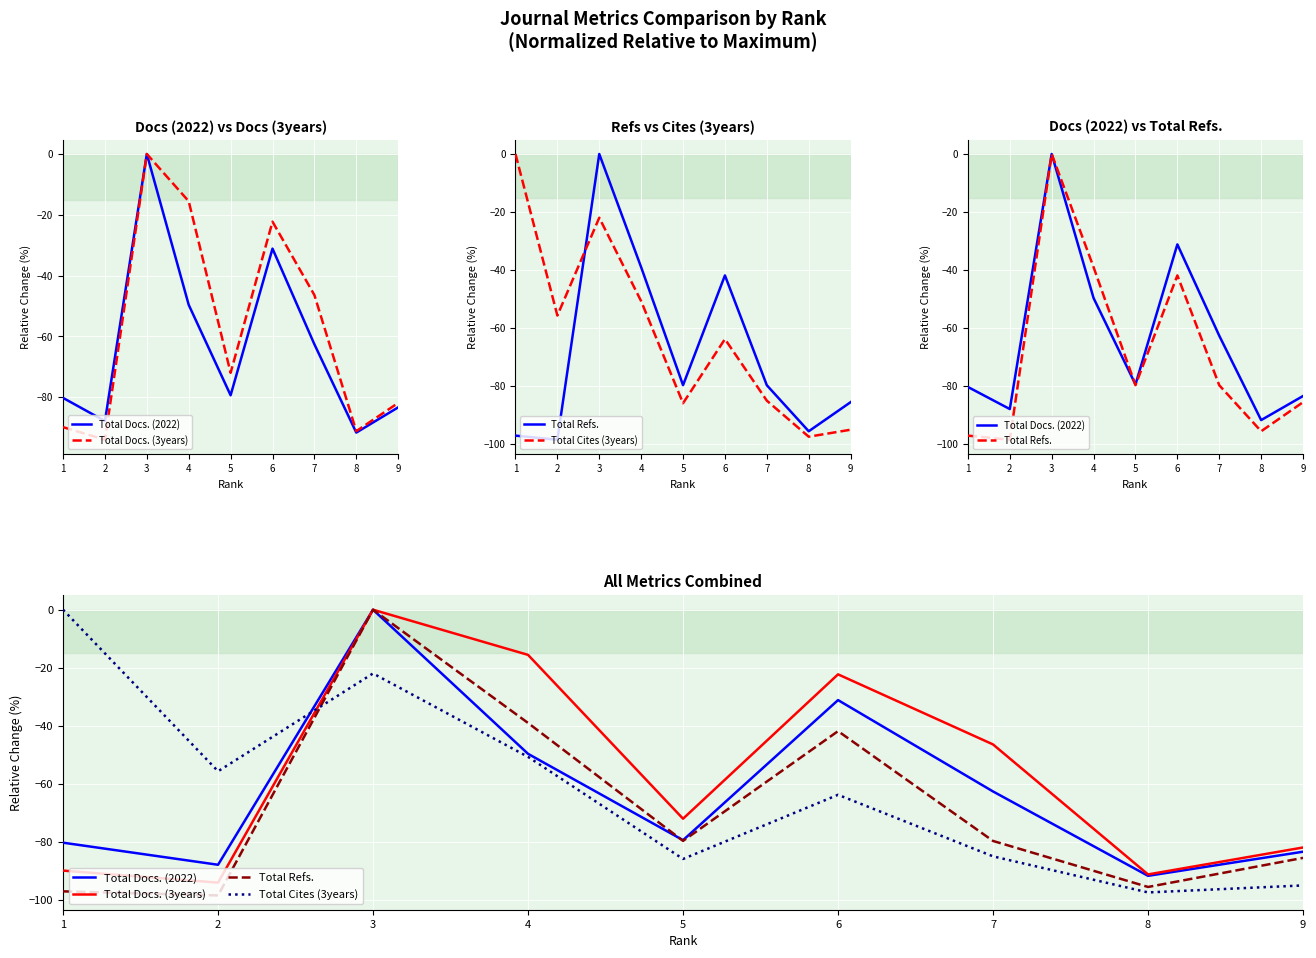

What is the total value across all series at 6?

-159.0